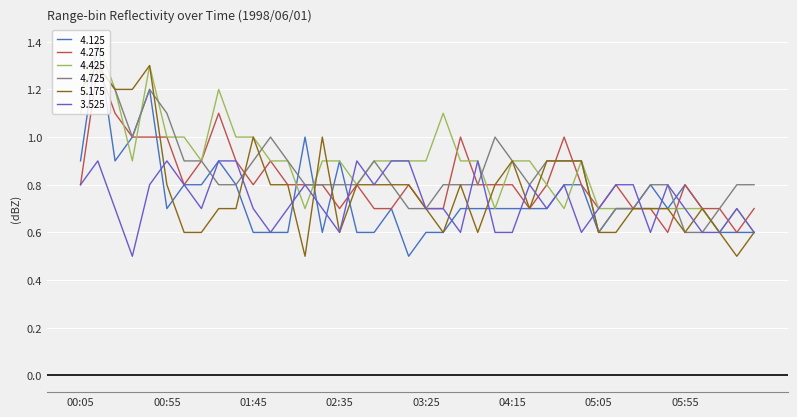

What is the minimum value shown in the chart?

0.5